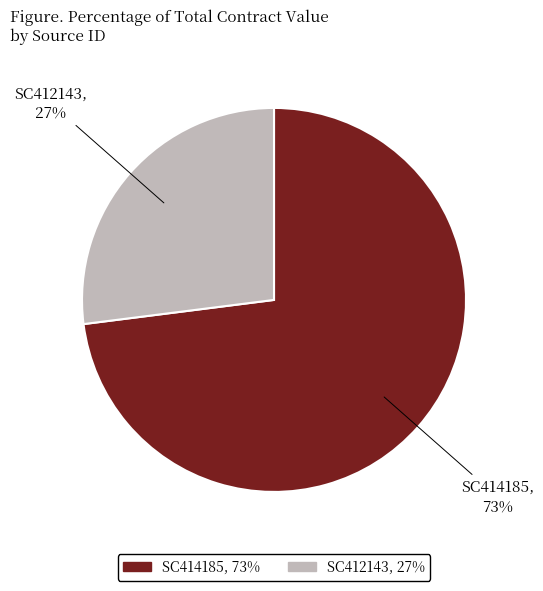

Is there any slice that represents more than half of the pie?

Yes